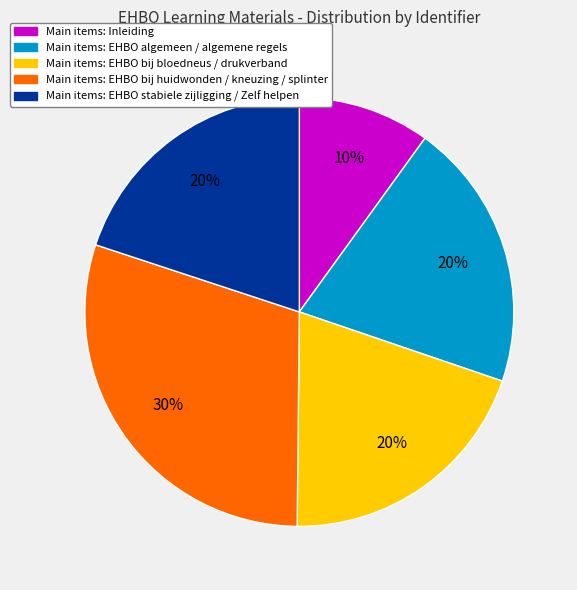

To the nearest percent, what is the average slice percentage?

20%